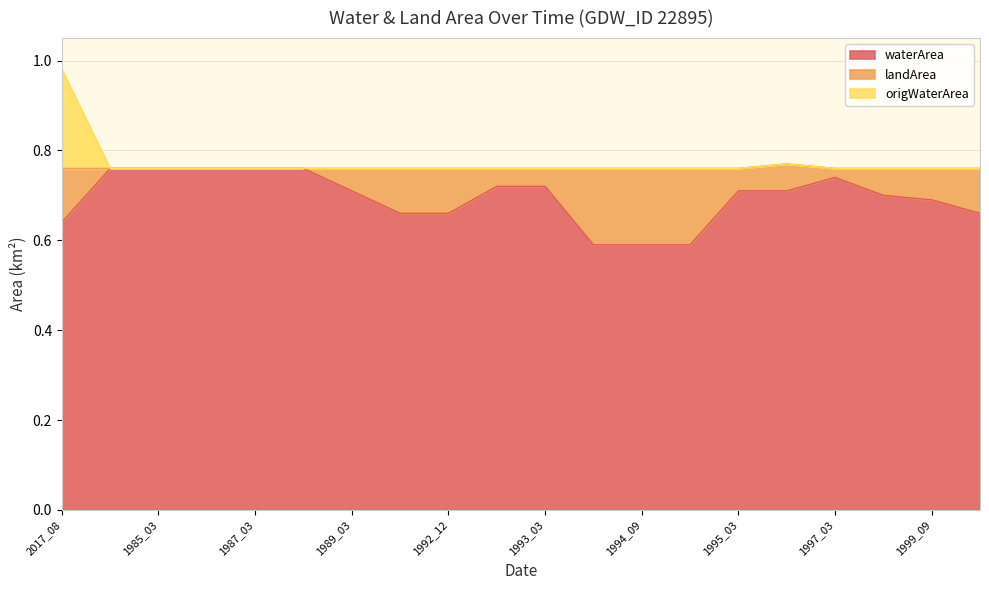

At which category is the sum across all series the highest?

2017_08